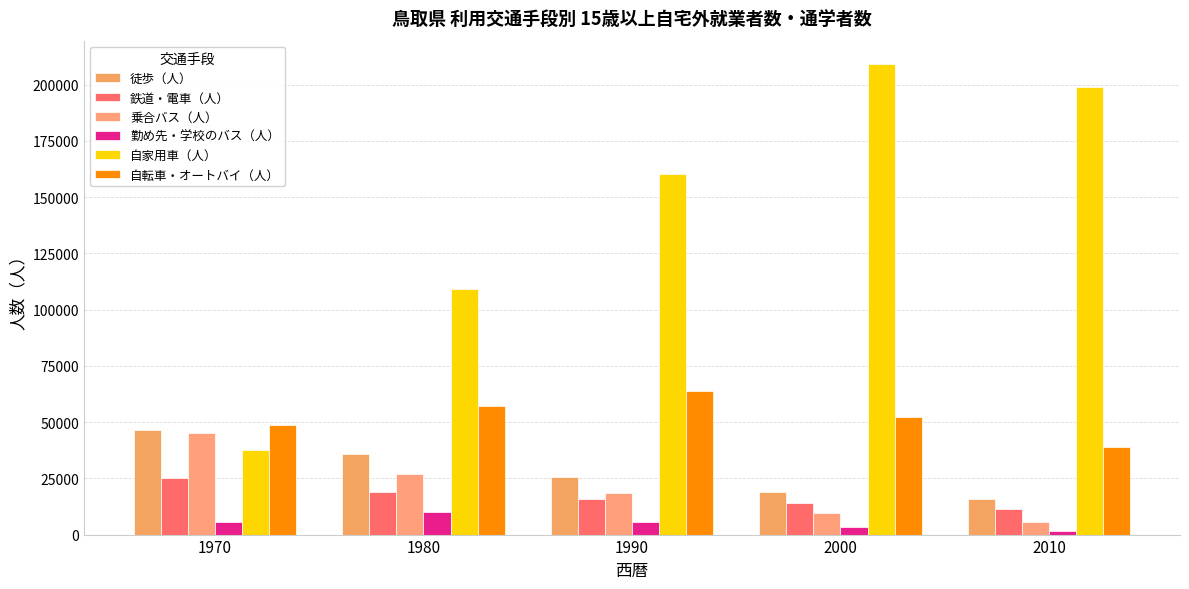

At which label is 鉄道・電車（人） closest to 18278?

1980